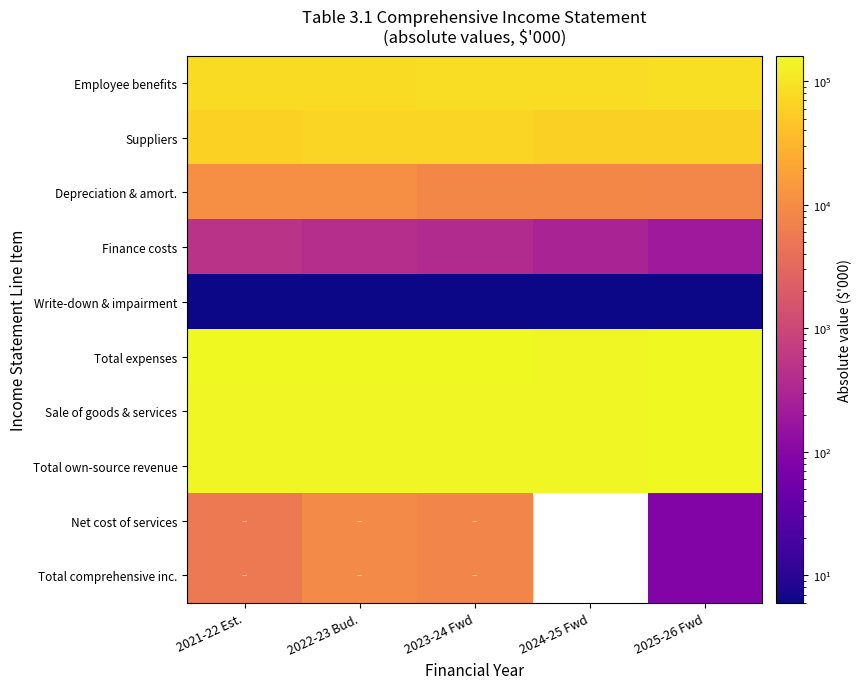

The Total comprehensive inc. series shows 87.0 at 2025-26 Fwd. True or false?

True